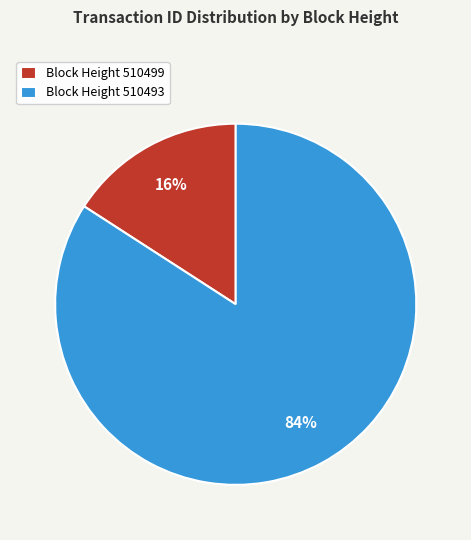

The Block Height 510499 slice represents 16% of the pie. True or false?

True